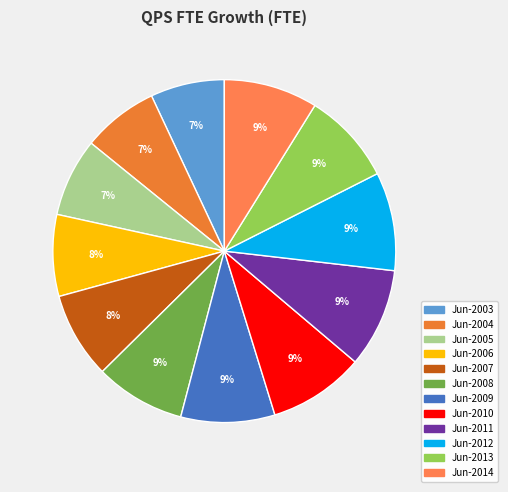

The Jun-2009 slice represents 9% of the pie. True or false?

True